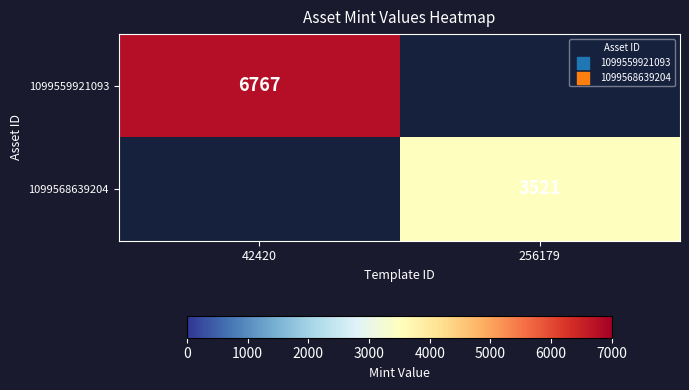

Which has a higher value, 256179 or 42420?

42420